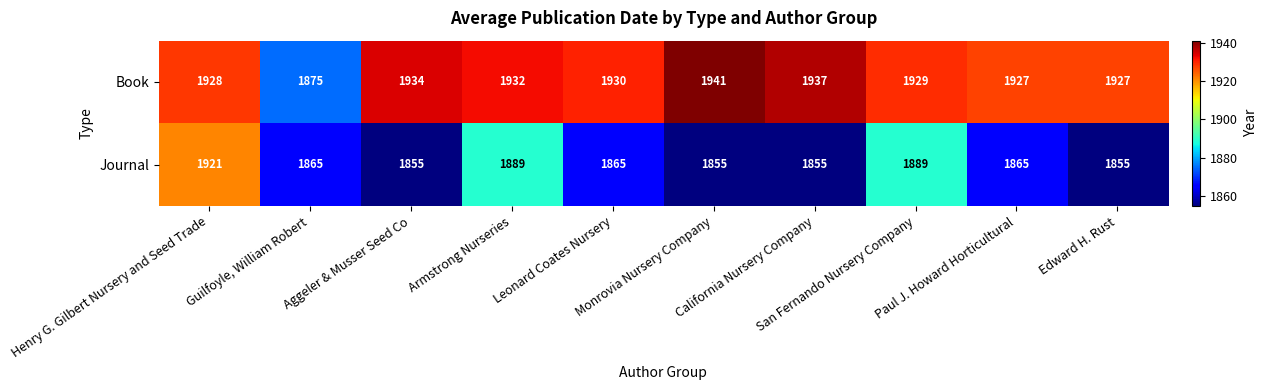

Count the Journal values in the range 1855 to 1889.

9